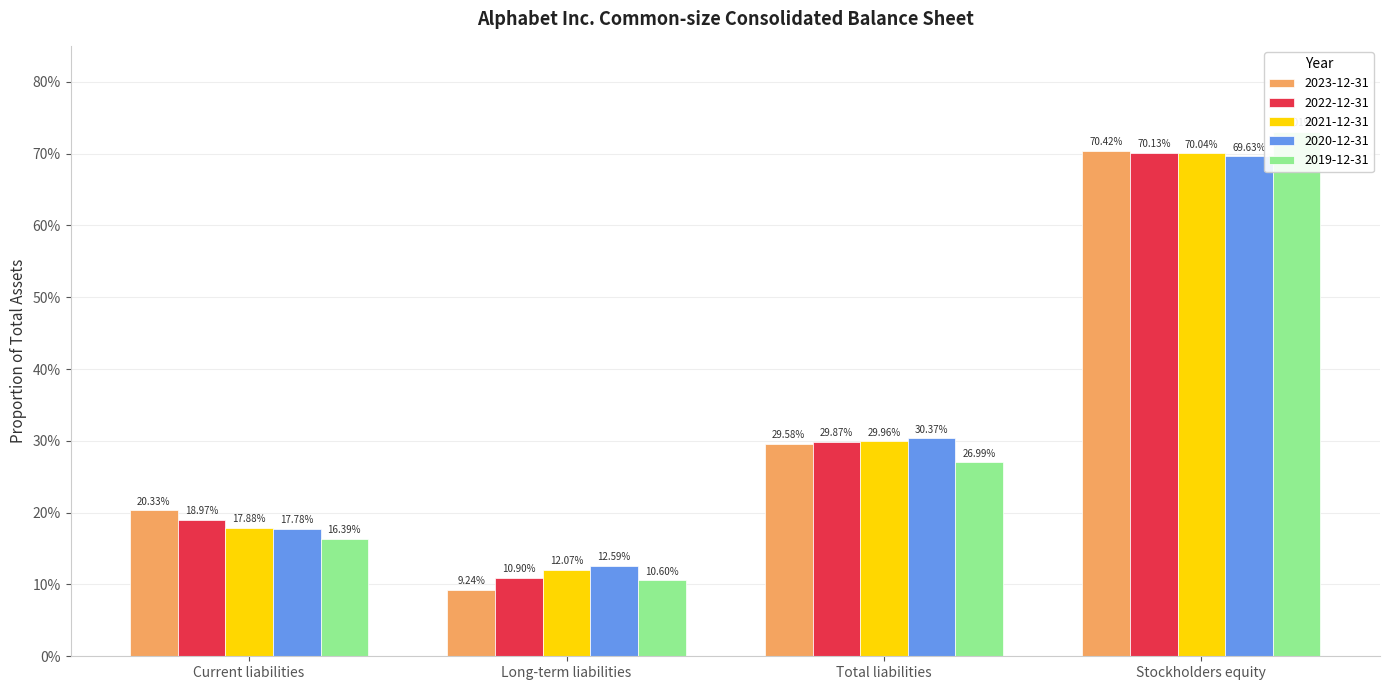

At which label does 2022-12-31 reach its peak?

Stockholders equity